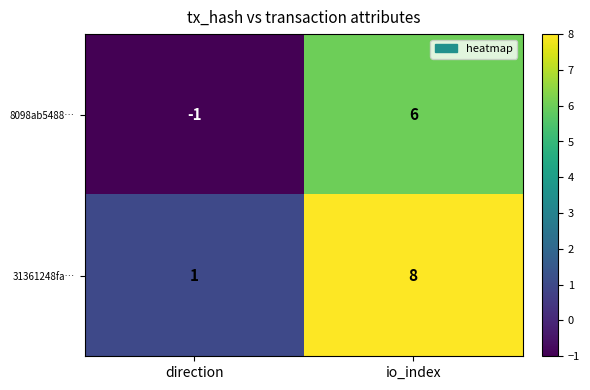

What is the greatest value displayed?

8